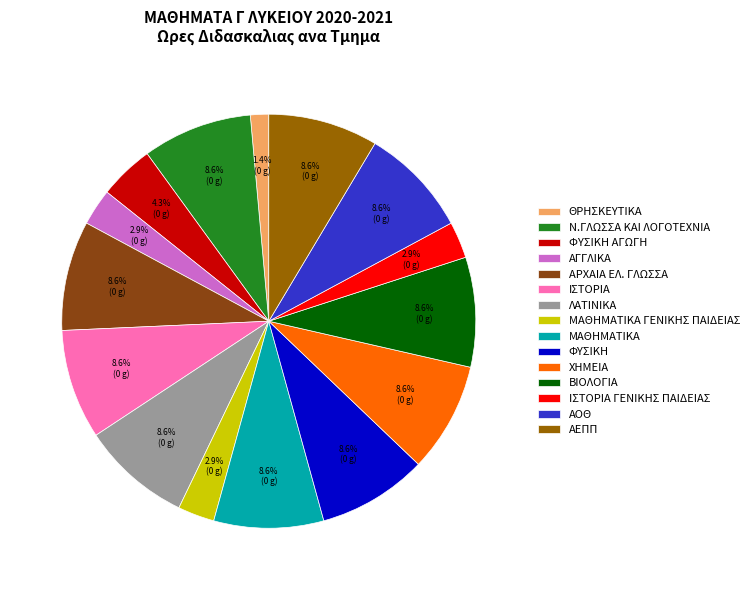

What is the smallest slice in the pie chart?

ΘΡΗΣΚΕΥΤΙΚΑ